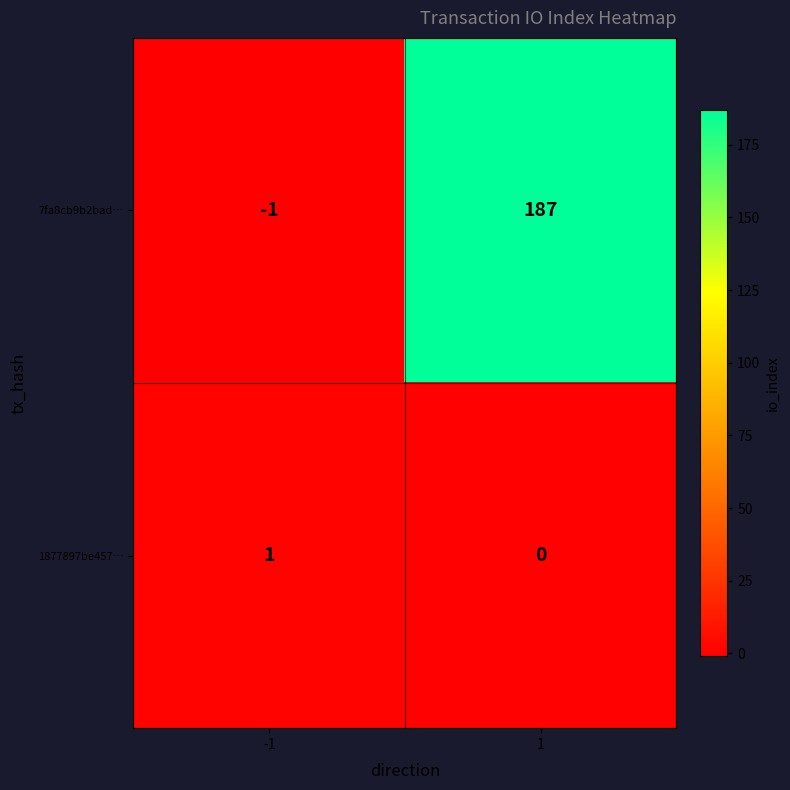

What is the sum of the 7fa8cb9b2bad… values at 1 and -1?

186